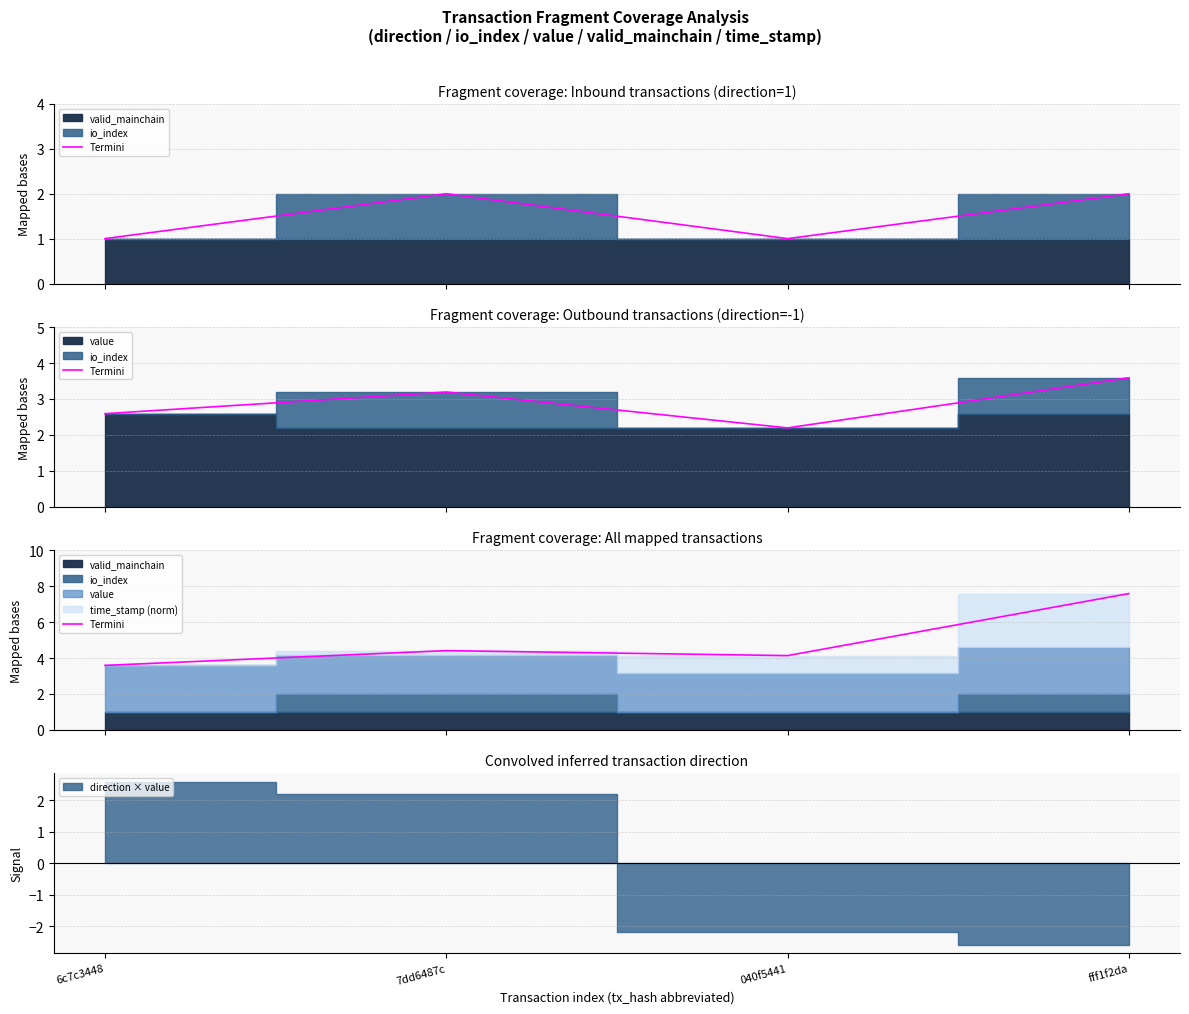

True or false: the data has more than 1 interior local peaks.

False